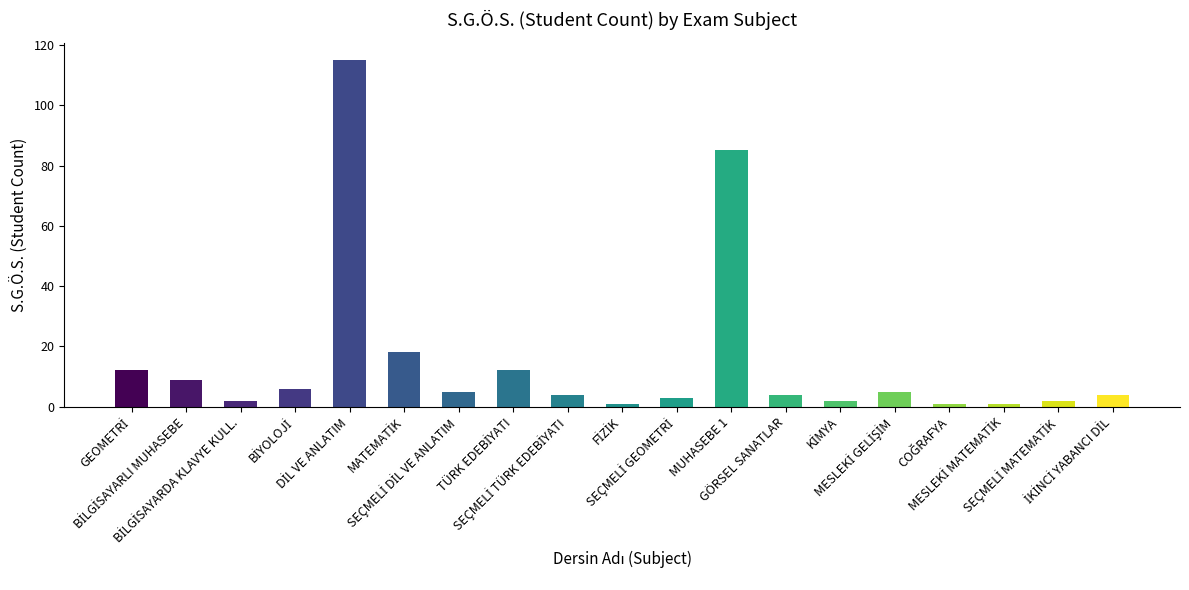

What is the average value?

15